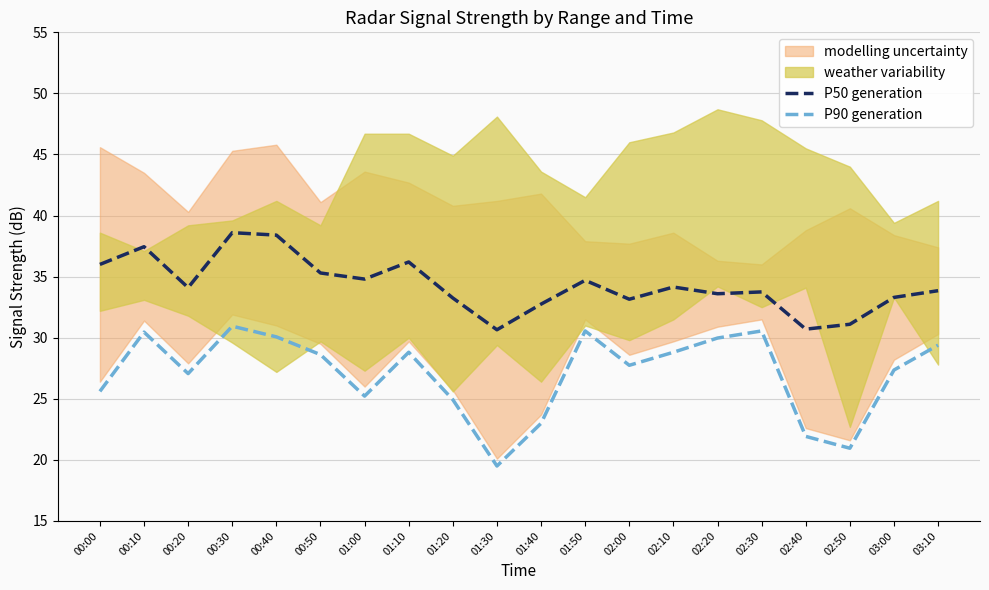

True or false: P50 generation and P90 generation intersect in this chart.

False